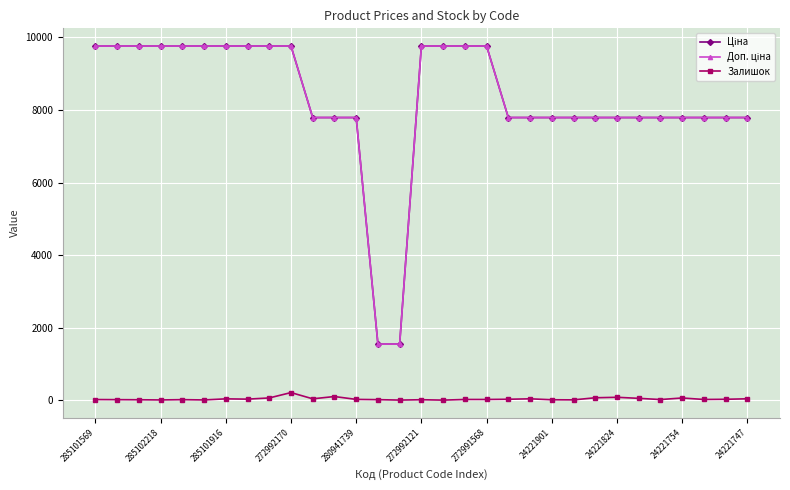

At how many categories does at least one series exceed 1151?

31